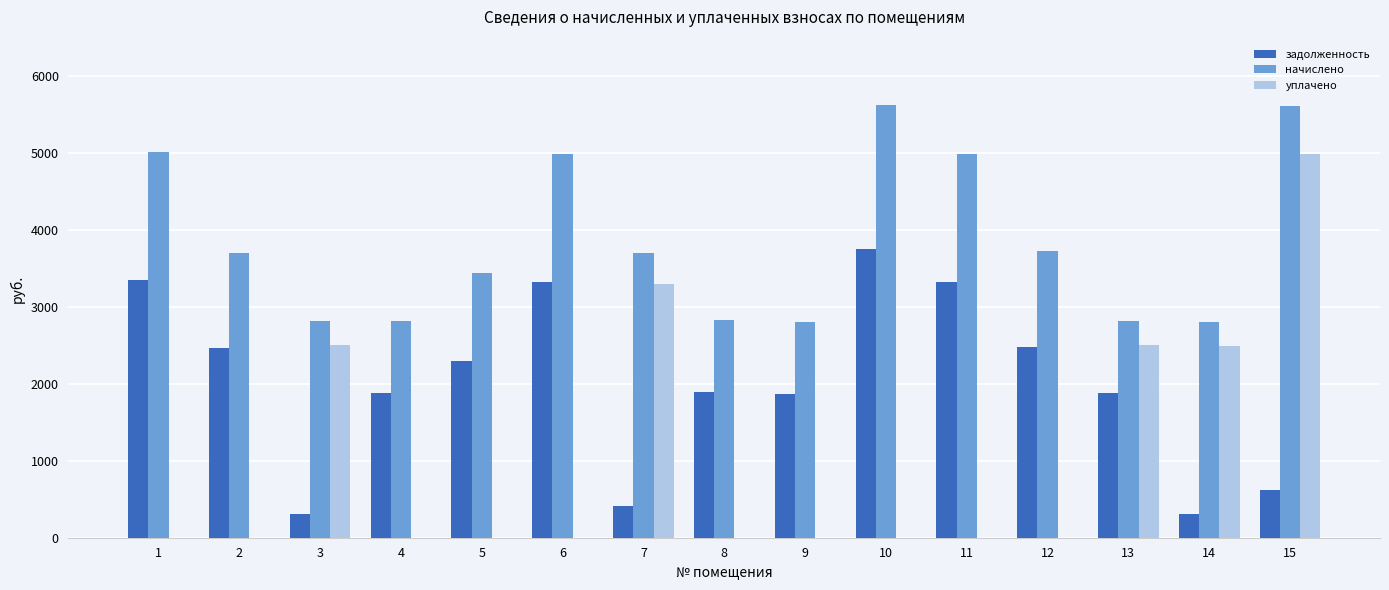

Is the value of уплачено at 11 greater than the value of начислено at 13?

No